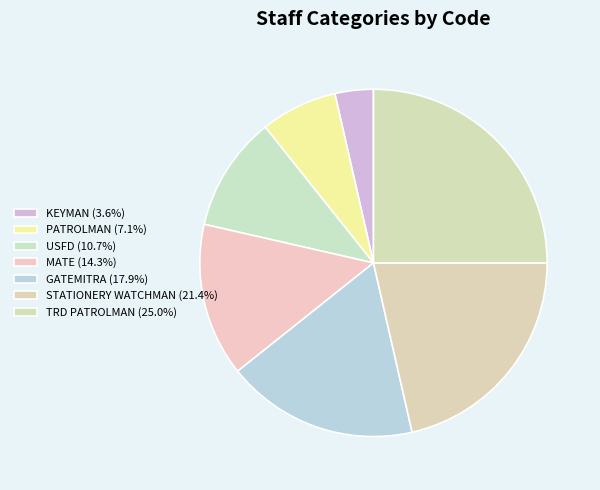

Count the number of slices in the pie.

7